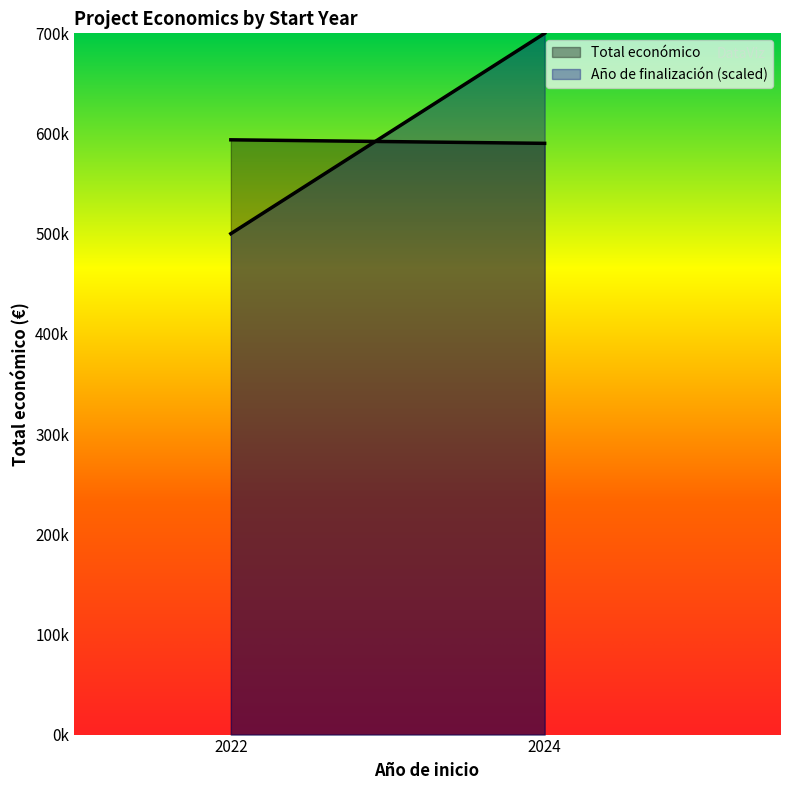

What are all the series names shown in the legend?

Total económico, Año de finalización (scaled)